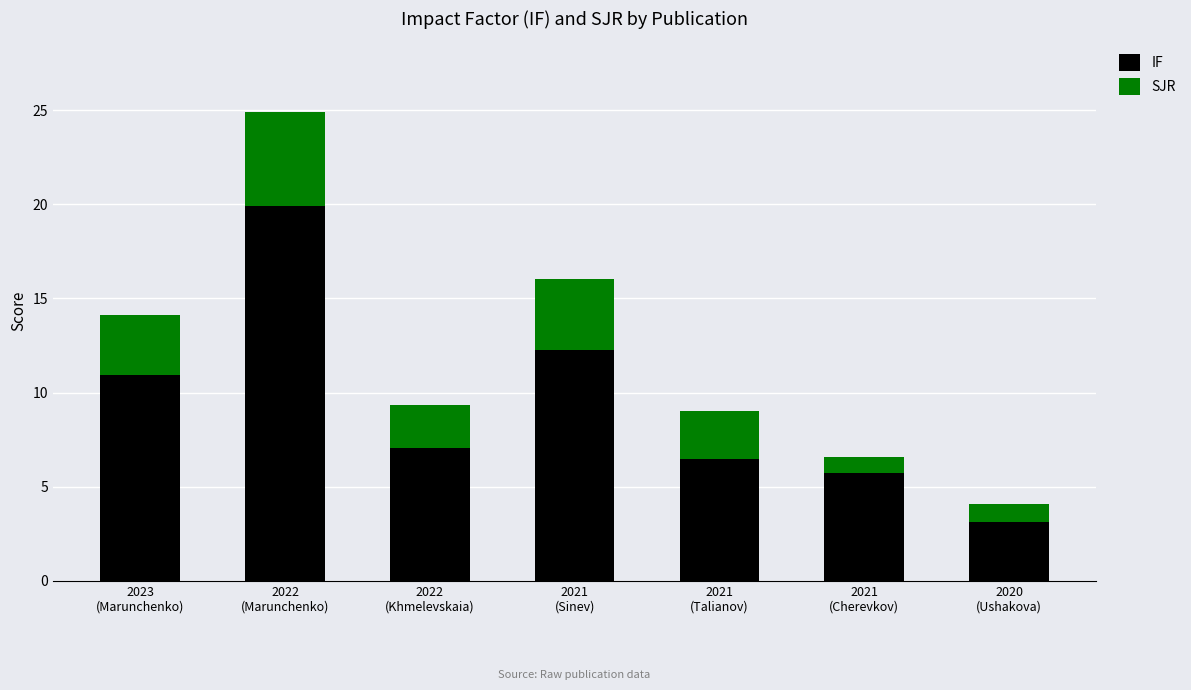

Where does the IF series first go above 7?

2023
(Marunchenko)